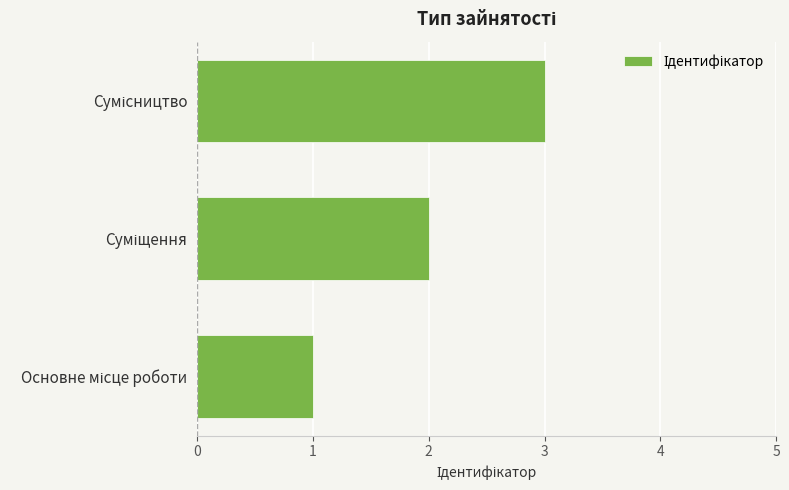

What is the minimum value shown in the chart?

1